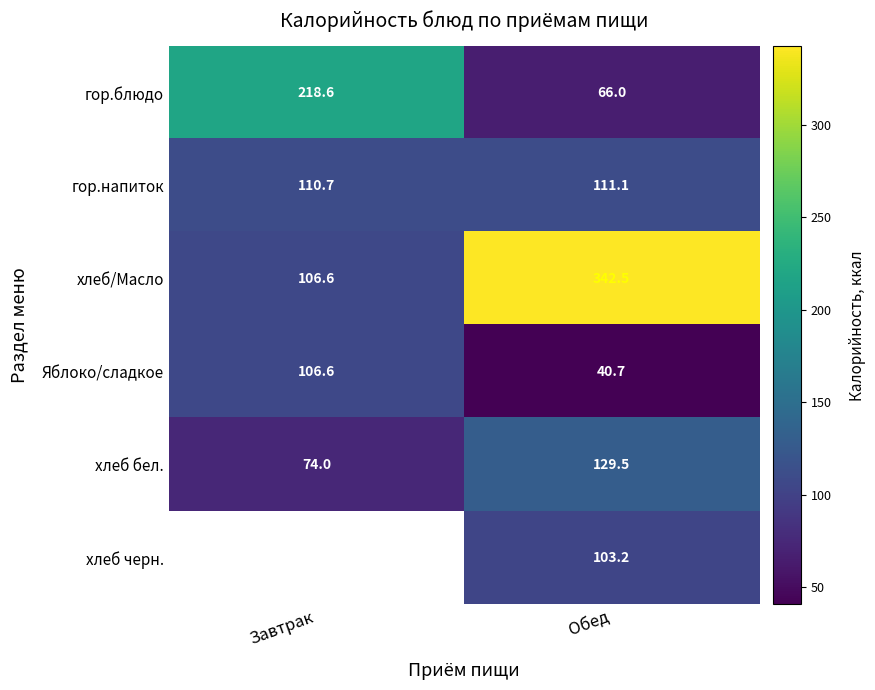

Rank the categories by Яблоко/сладкое value from lowest to highest.

Обед, Завтрак